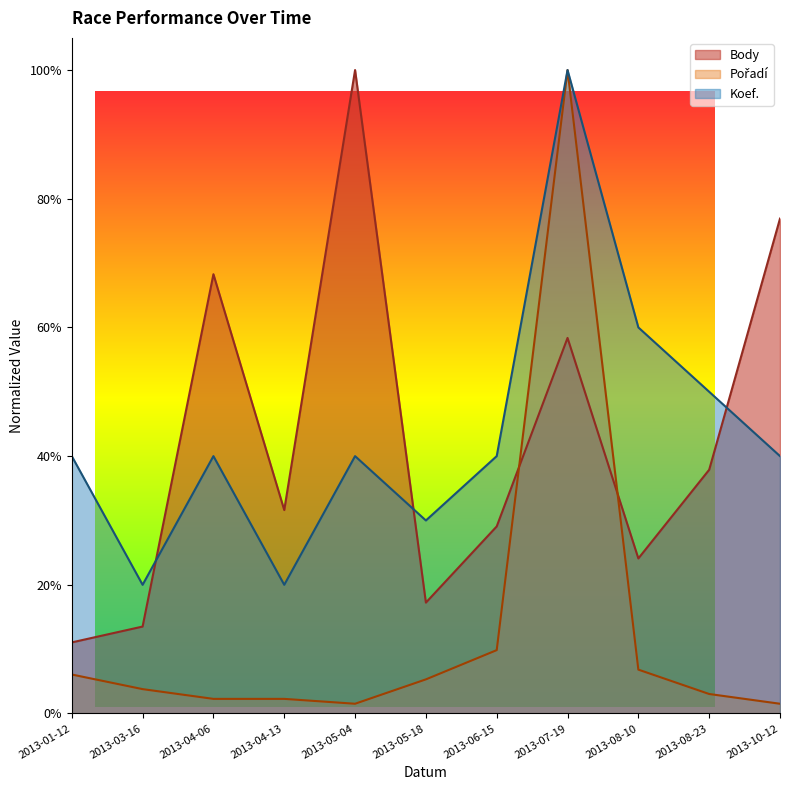

What is the difference between the maximum and minimum values in the Koef. series?

0.8